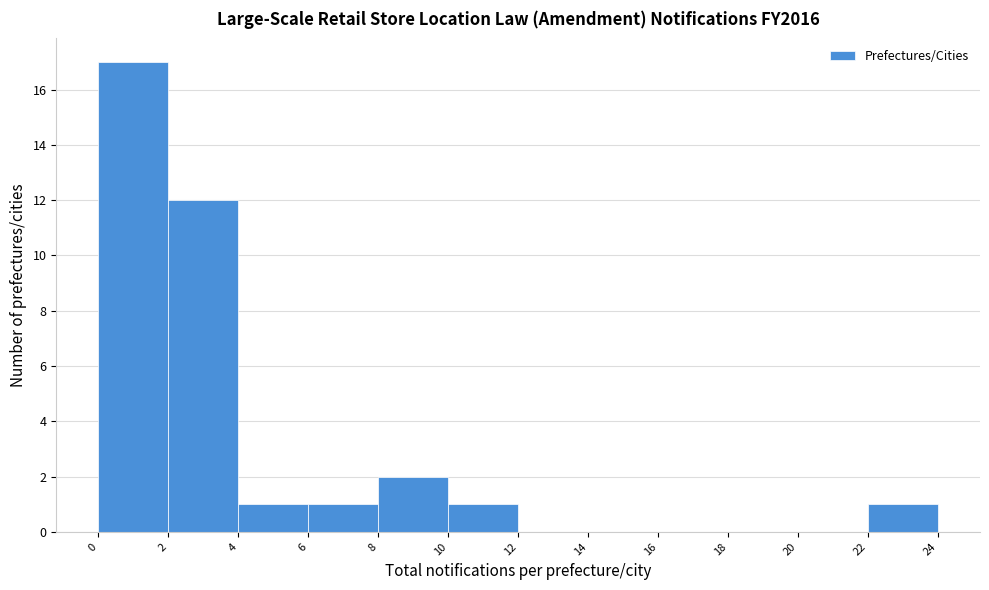

Reading left to right, list every bar in this chart as the range it spans on the x-axis followed by its height. The values are not printed on the chart, so give them approximately, as read against the axis.

0 to 2: 17
2 to 4: 12
4 to 6: 1
6 to 8: 1
8 to 10: 2
10 to 12: 1
12 to 14: 0
14 to 16: 0
16 to 18: 0
18 to 20: 0
20 to 22: 0
22 to 24: 1